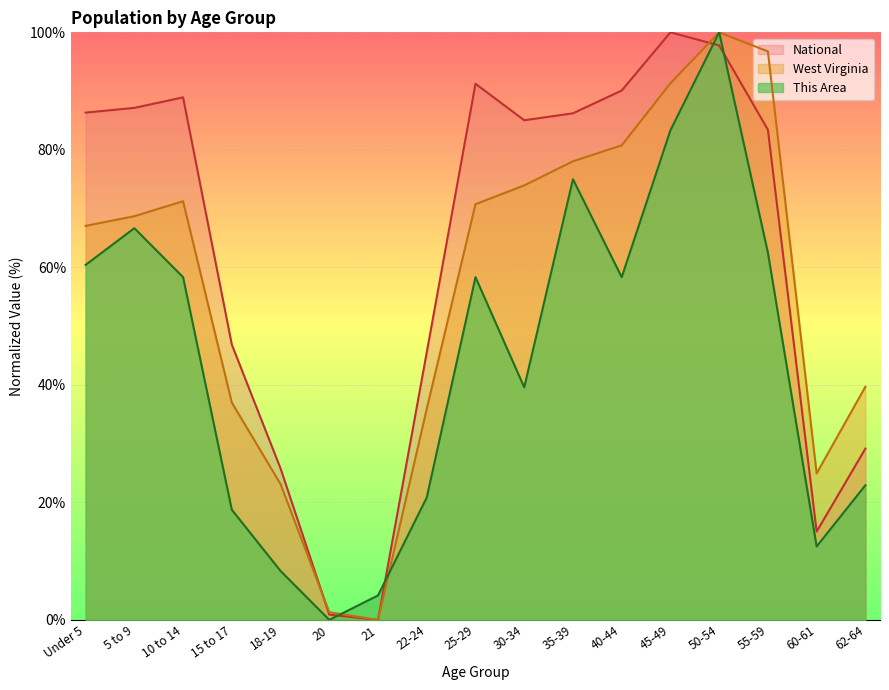

What is the label of the 10th point from the left?

30-34